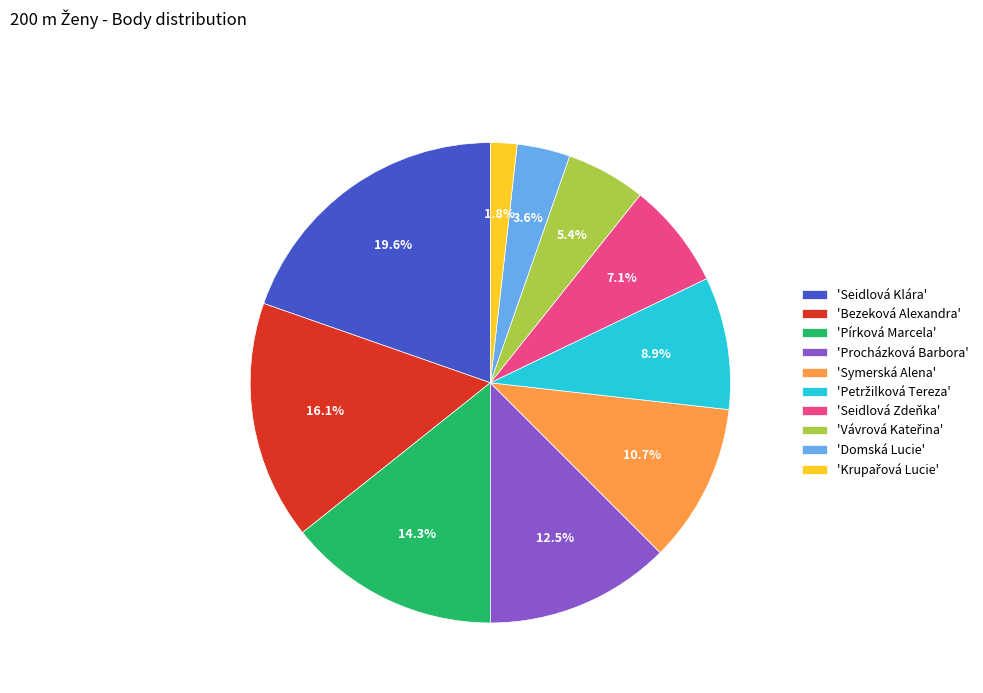

Which category has the biggest portion of the pie?

'Seidlová Klára'